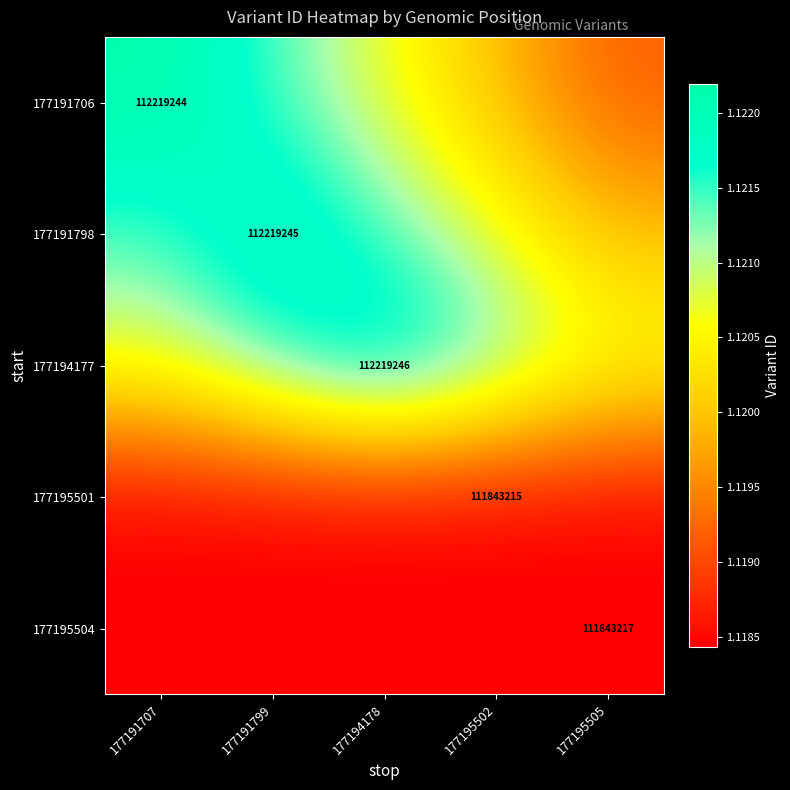

What is the minimum value shown in the chart?

111843215.0